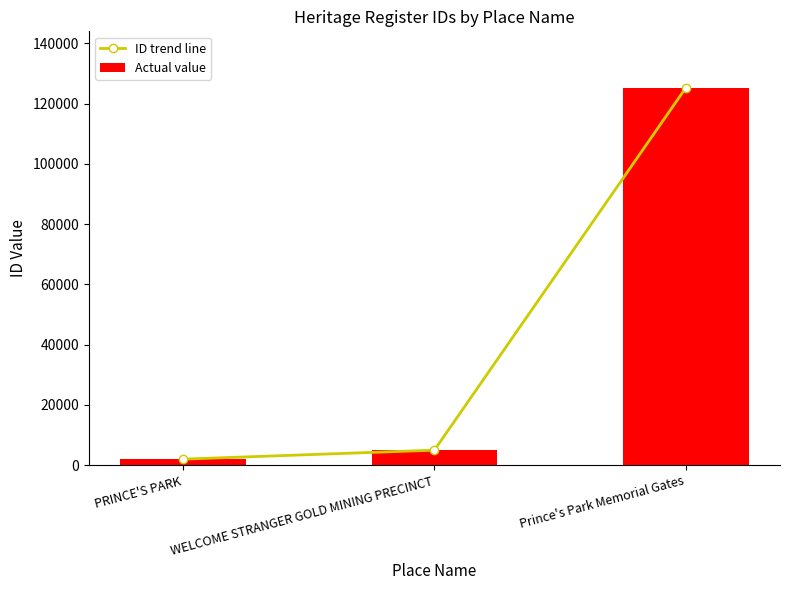

List the labels in order of ID trend line value, largest first.

Prince's Park Memorial Gates, WELCOME STRANGER GOLD MINING PRECINCT, PRINCE'S PARK